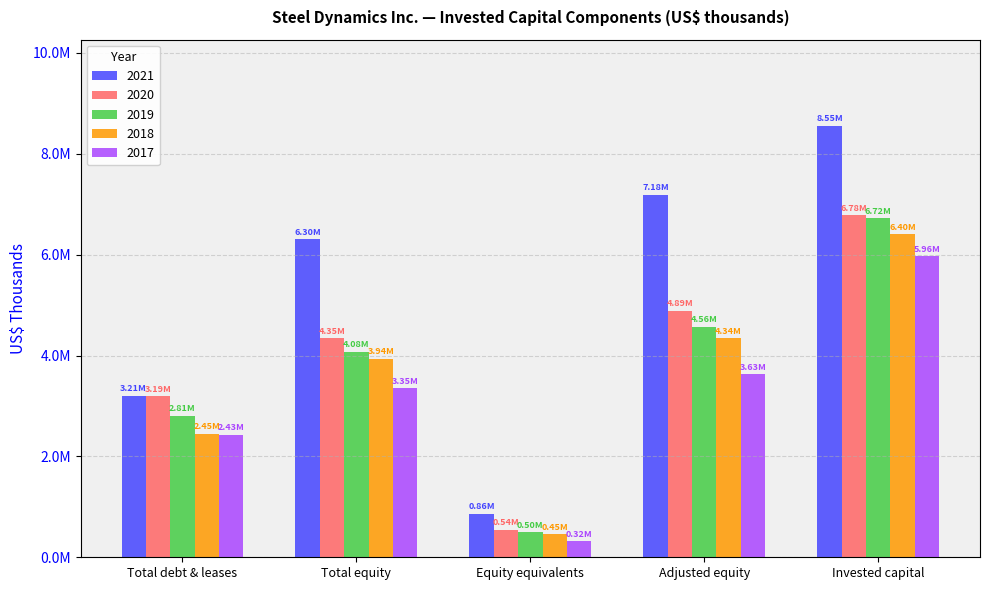

Is it true that 2018 equals 2449784 at Total debt & leases?

True